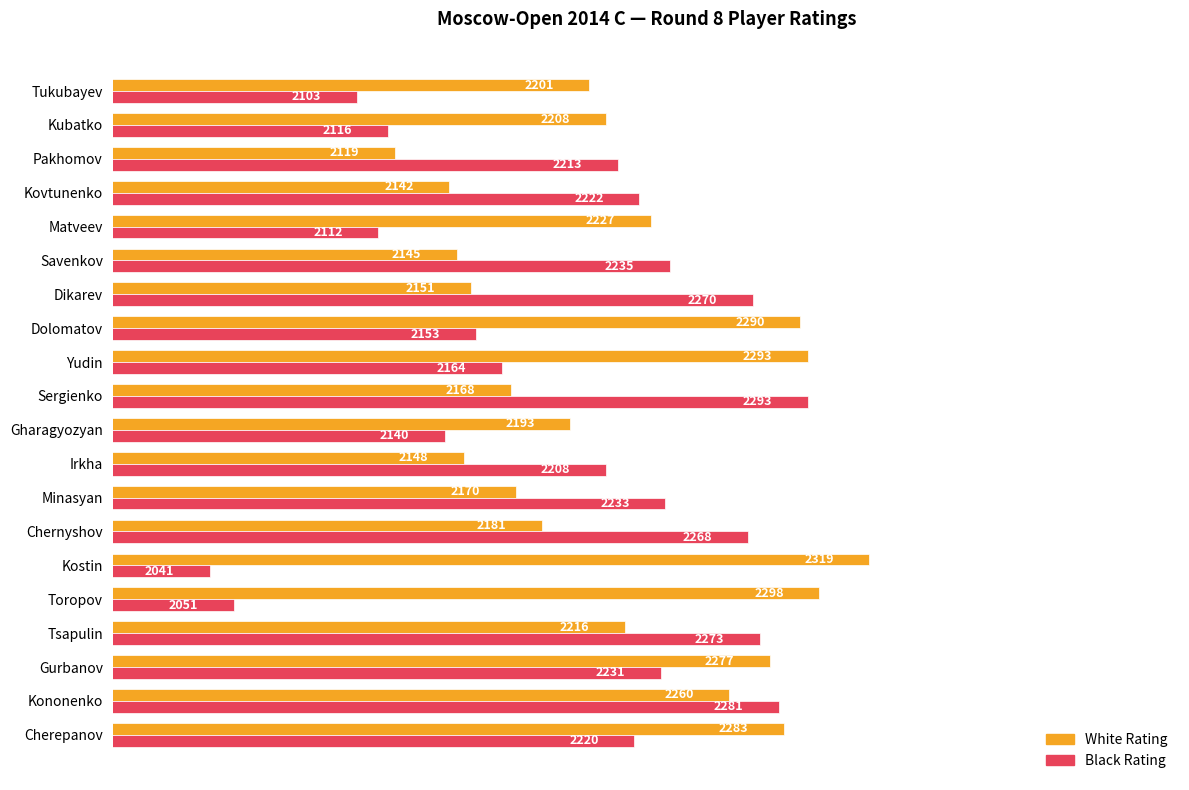

Which series has the largest total across all categories?

White Rating